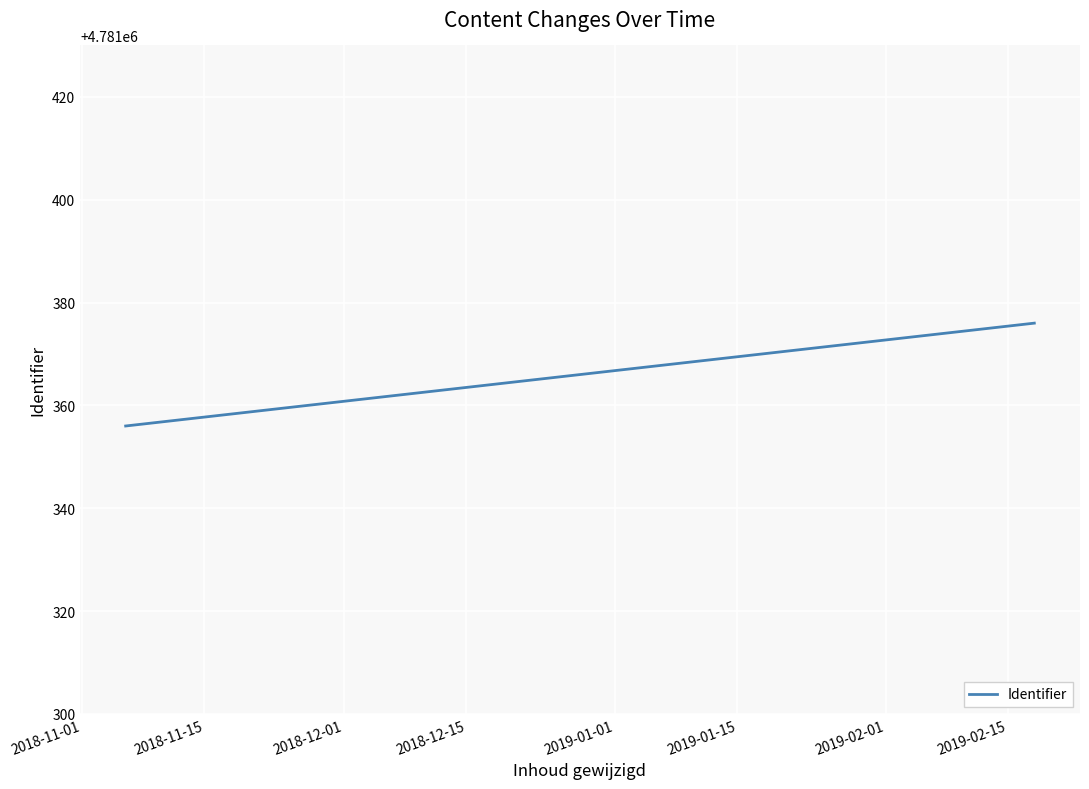

Count the number of categories in the chart.

2